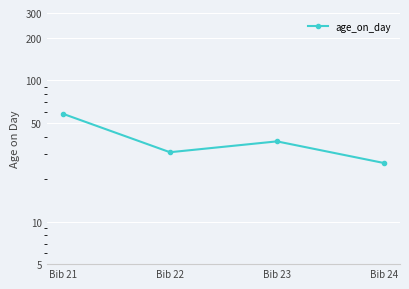

How many categories are shown in the chart?

4